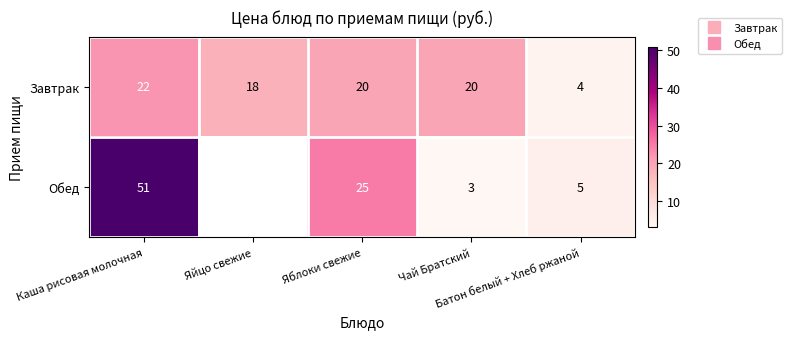

Which has a higher value, Чай Братский or Батон белый + Хлеб ржаной?

Чай Братский